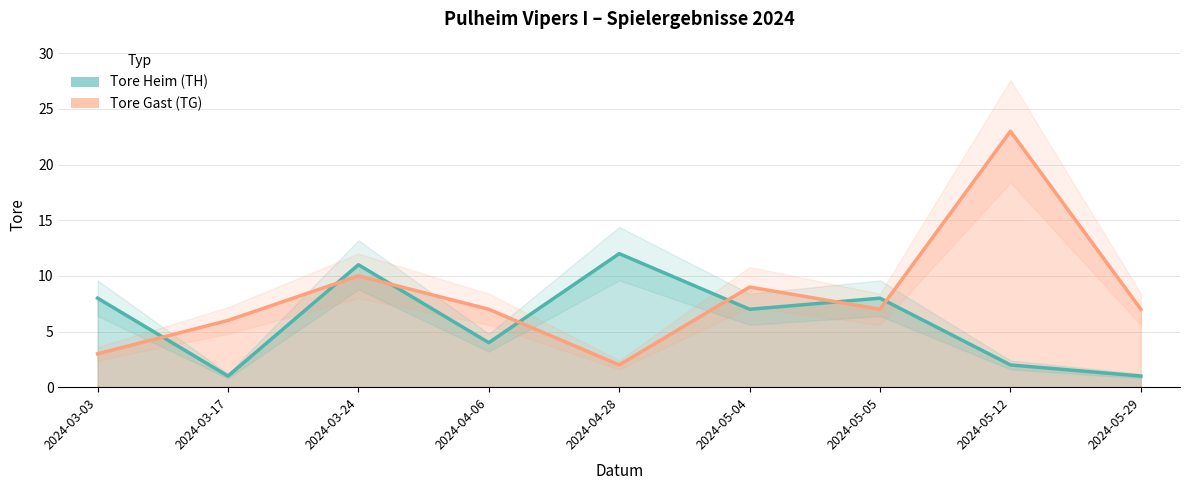

Does the chart have visible grid lines?

Yes